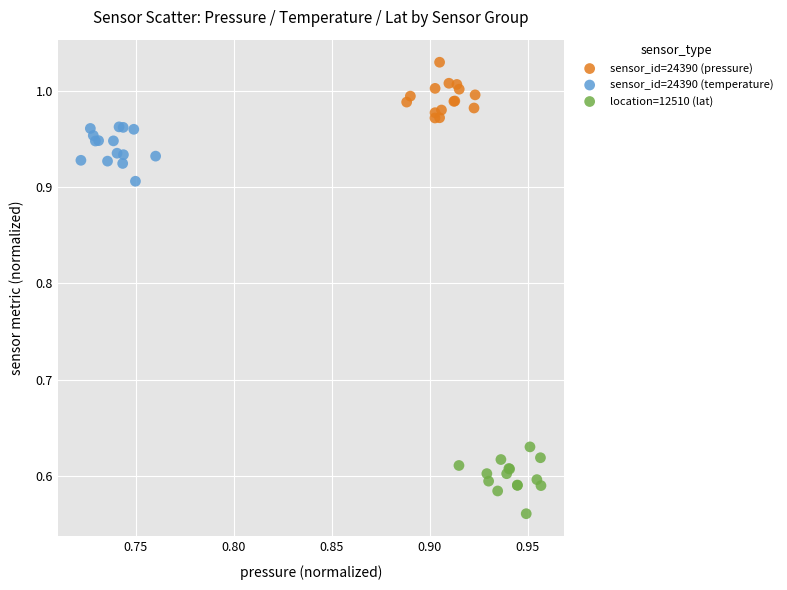

Which series contains the highest Y value?

sensor_id=24390 (pressure)